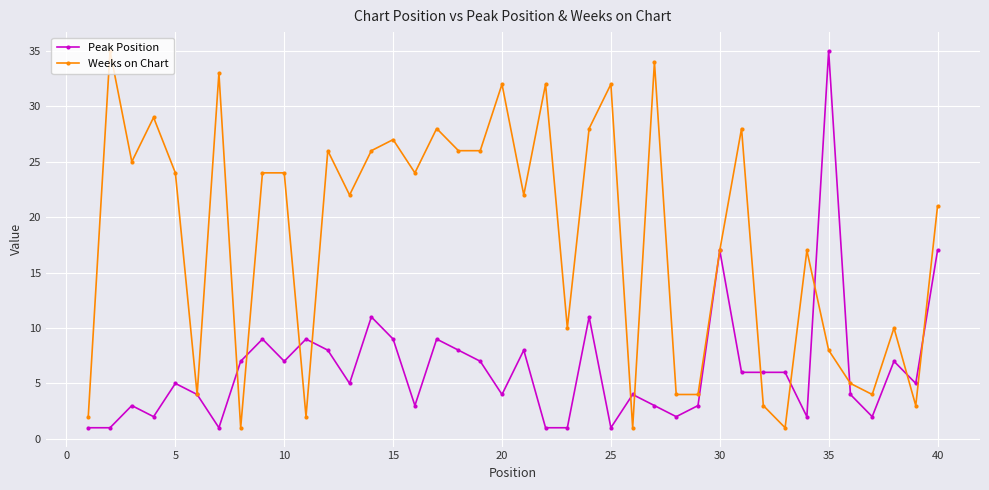

True or false: Peak Position has more than 0 interior local peaks.

True